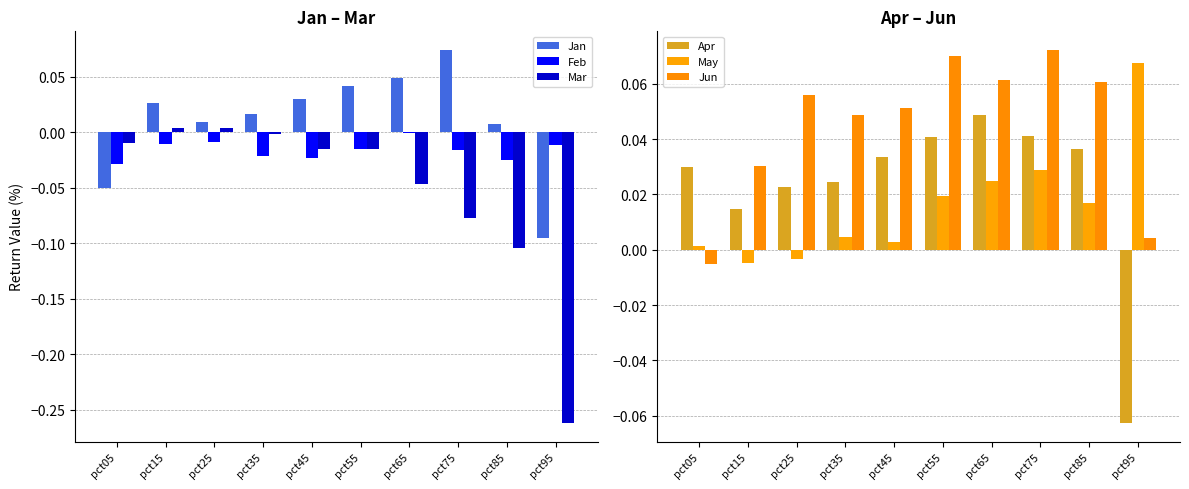

Rank the categories by Feb value from lowest to highest.

pct05, pct85, pct45, pct35, pct75, pct55, pct95, pct15, pct25, pct65